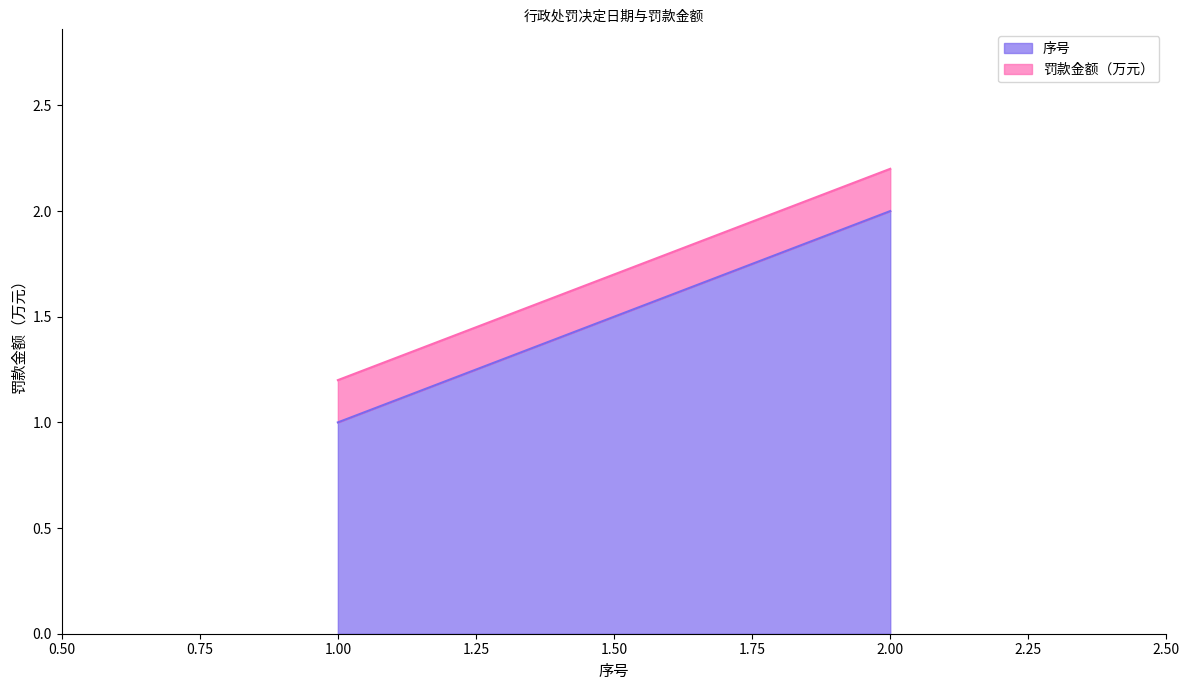

Rank the series by their maximum value, from lowest to highest.

罚款金额（万元）, 序号